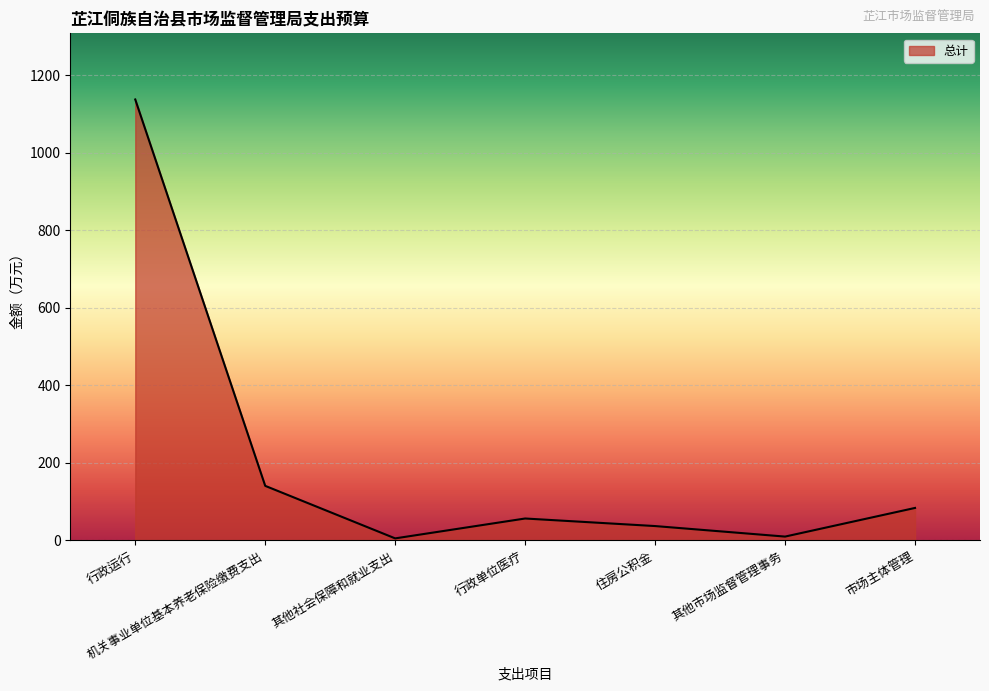

Is it true that the value at 住房公积金 is 37.1?

True